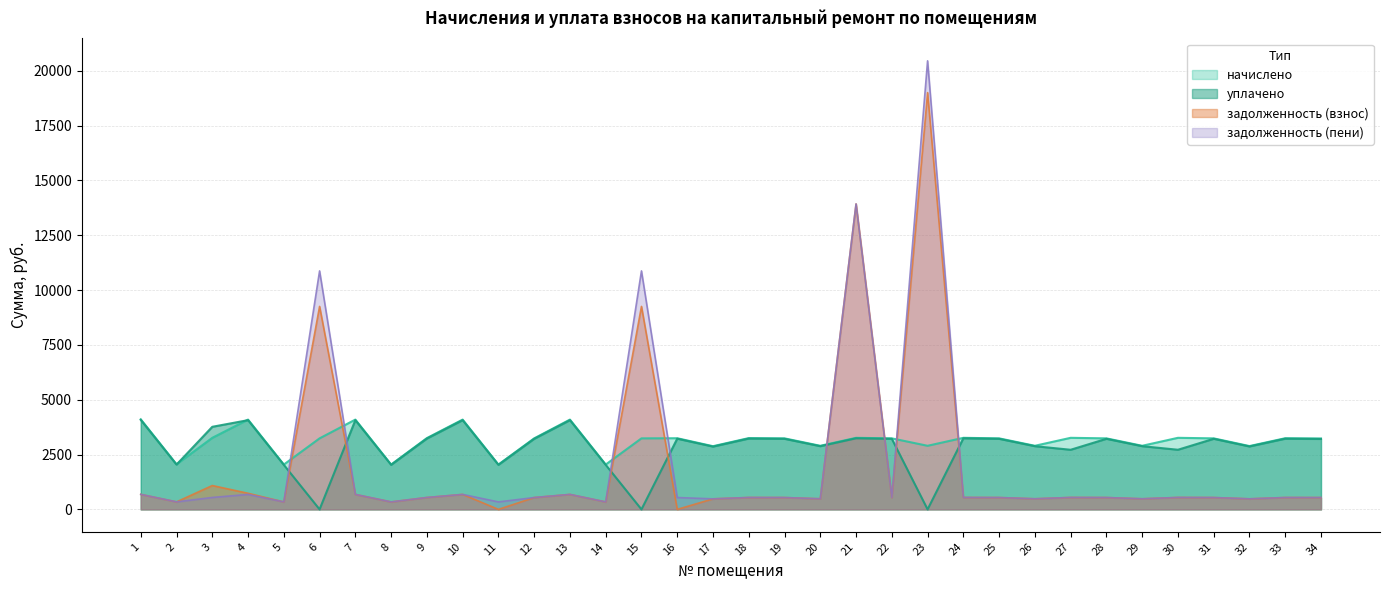

What is the difference between the maximum and minimum values in the задолженность (взнос) series?

19000.8